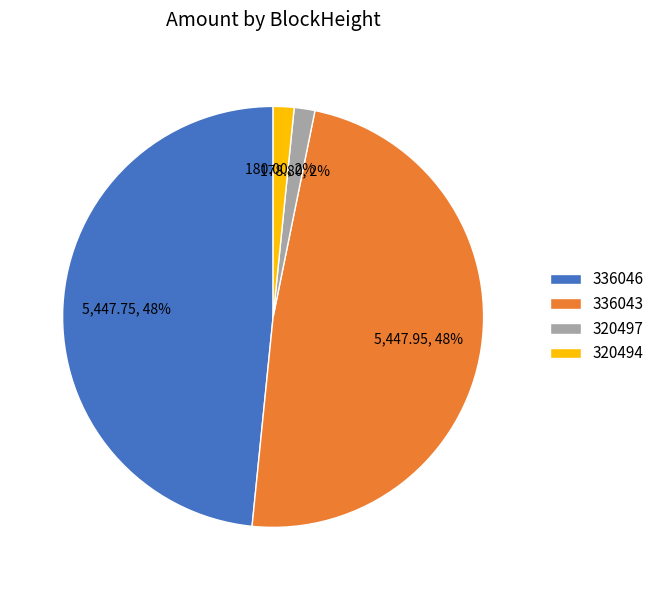

To the nearest percent, what is the combined percentage of 336043 and 320497?

50%